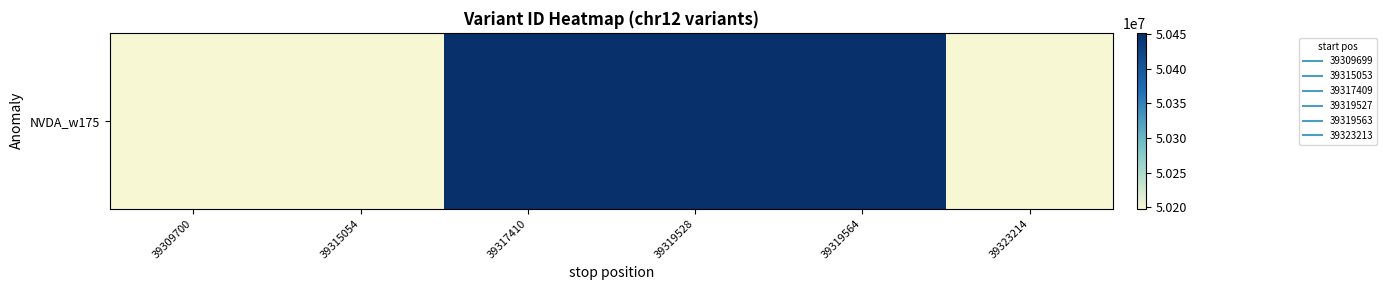

What is the minimum value shown in the chart?

50198134